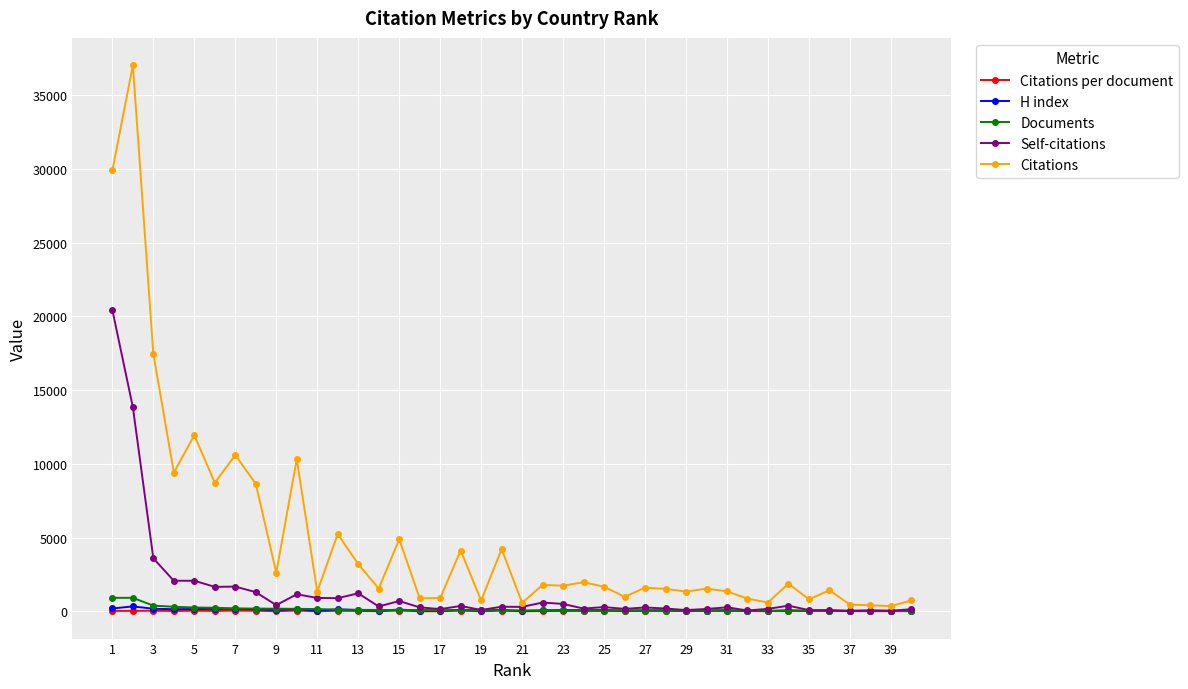

Which series has the largest range (max minus min)?

Citations